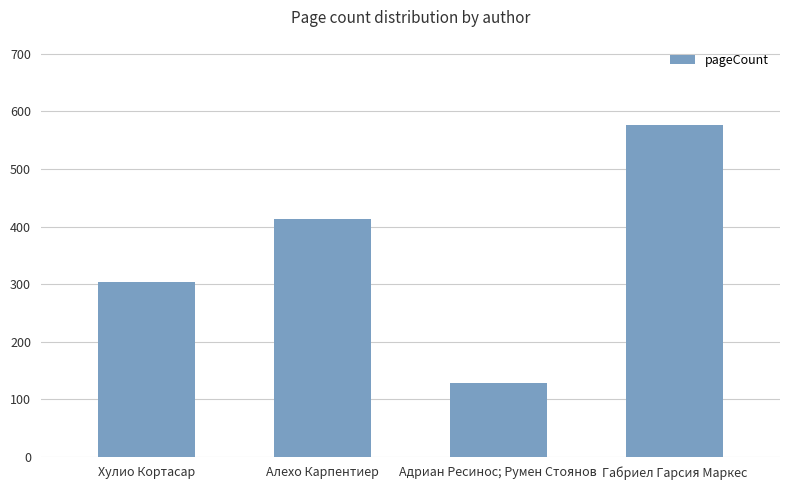

What is the difference between the values at Алехо Карпентиер and Адриан Ресинос; Румен Стоянов?

285